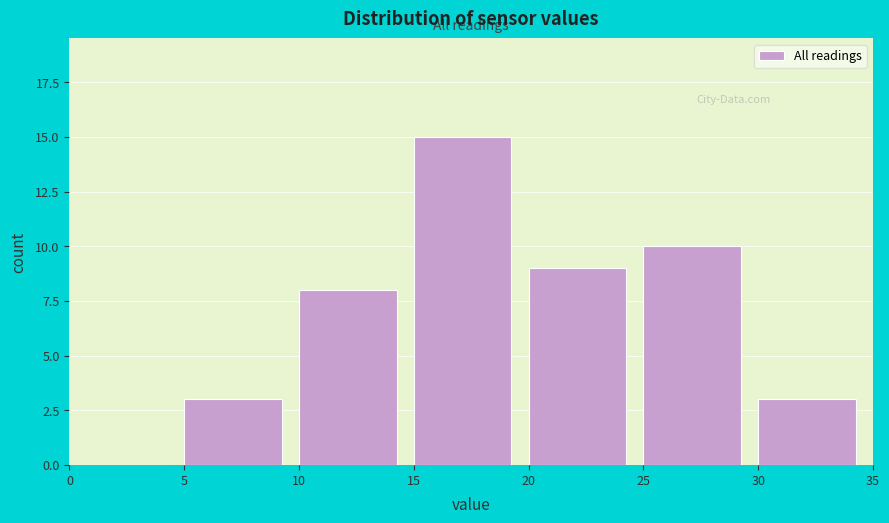

How tall is the bar that spans 20 to 25 on the x-axis? The values are not printed on the chart, so give them approximately, as read against the axis.

9